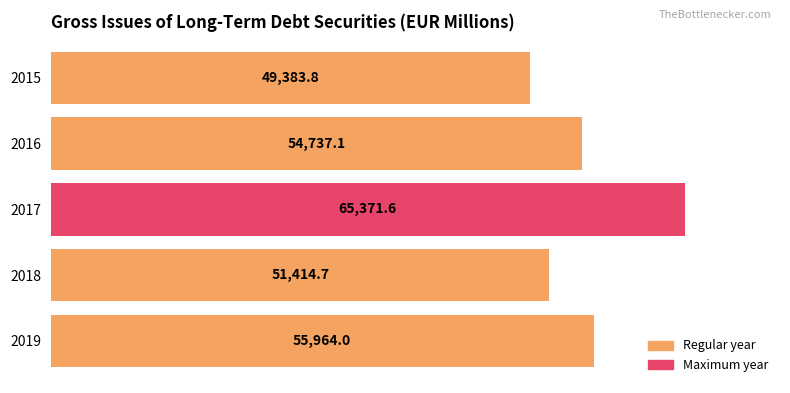

What is the average value?

55374.2